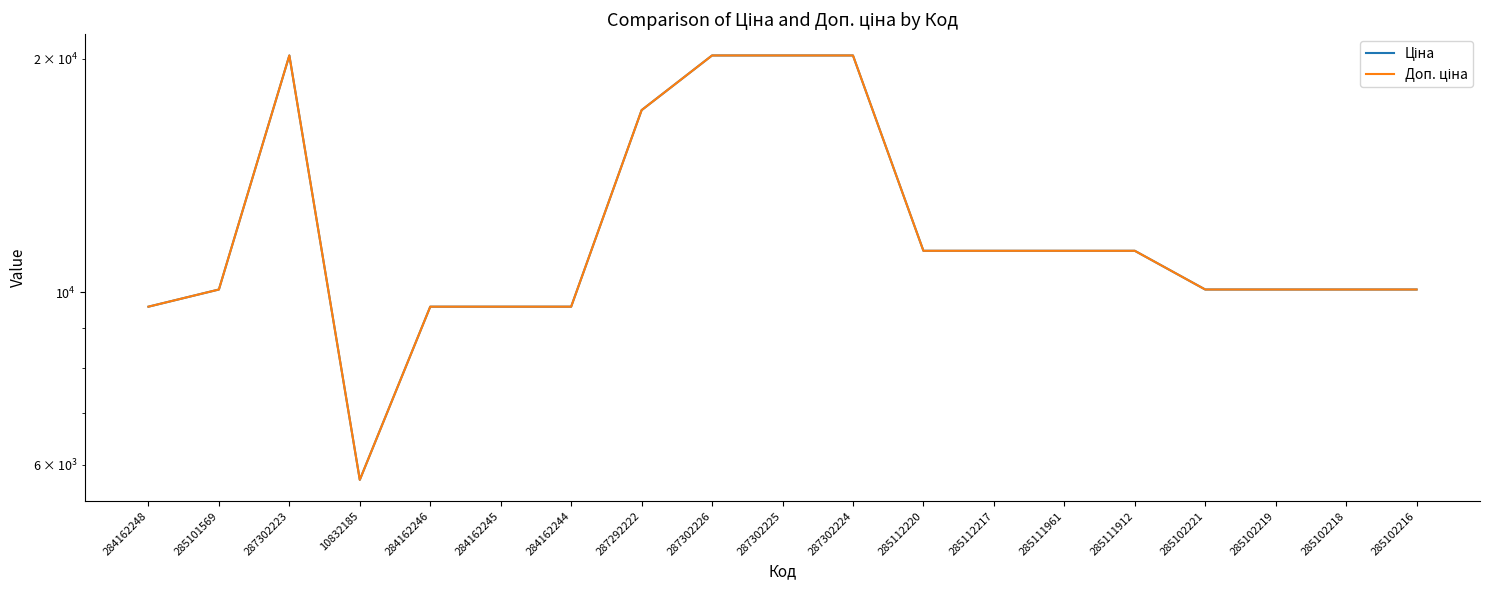

How many values in the Доп. ціна series are below 10085?

5